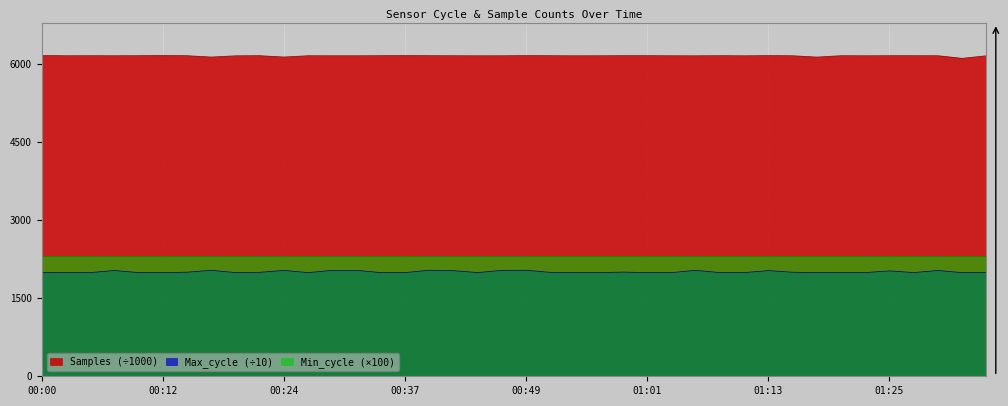

True or false: Max_cycle and Samples intersect in this chart.

False